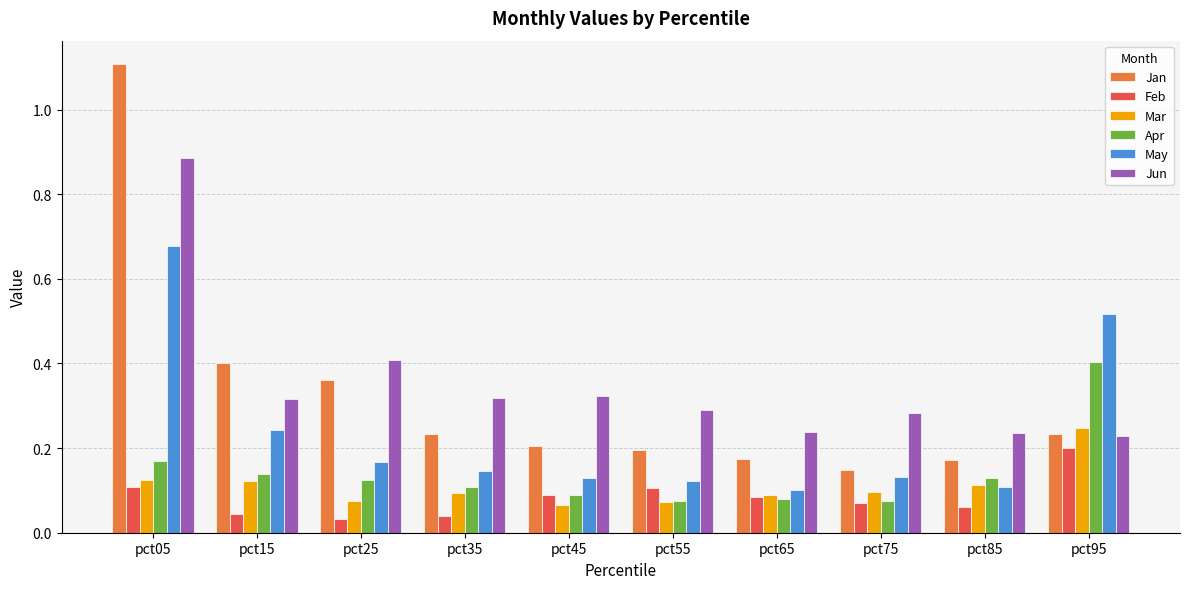

At which label does May reach its peak?

pct05